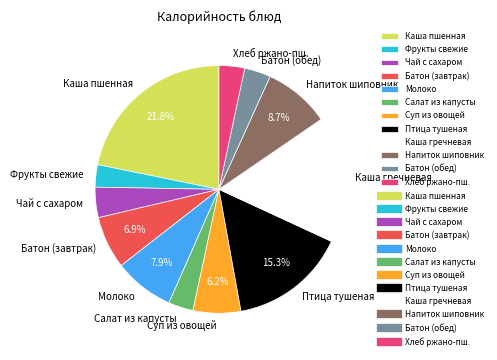

Which has a higher value, Фрукты свежие or Батон (завтрак)?

Батон (завтрак)